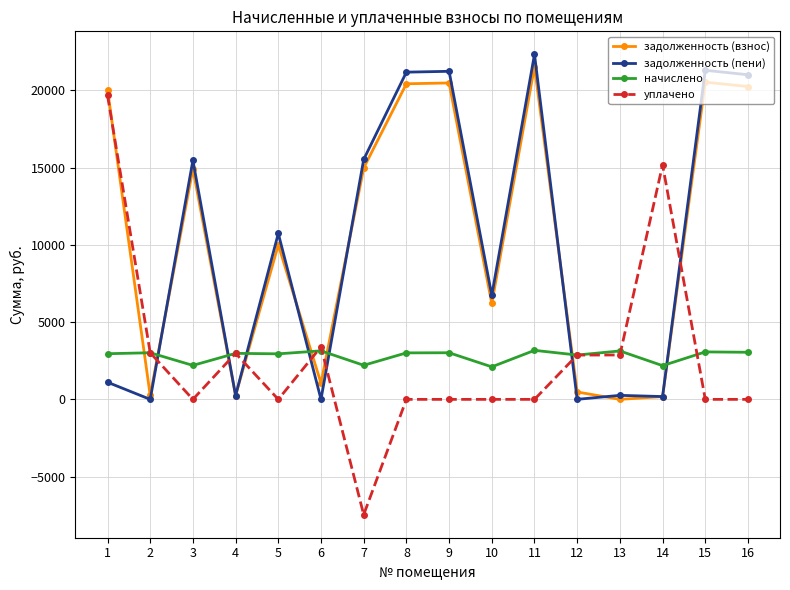

What is the greatest value displayed?

22339.4